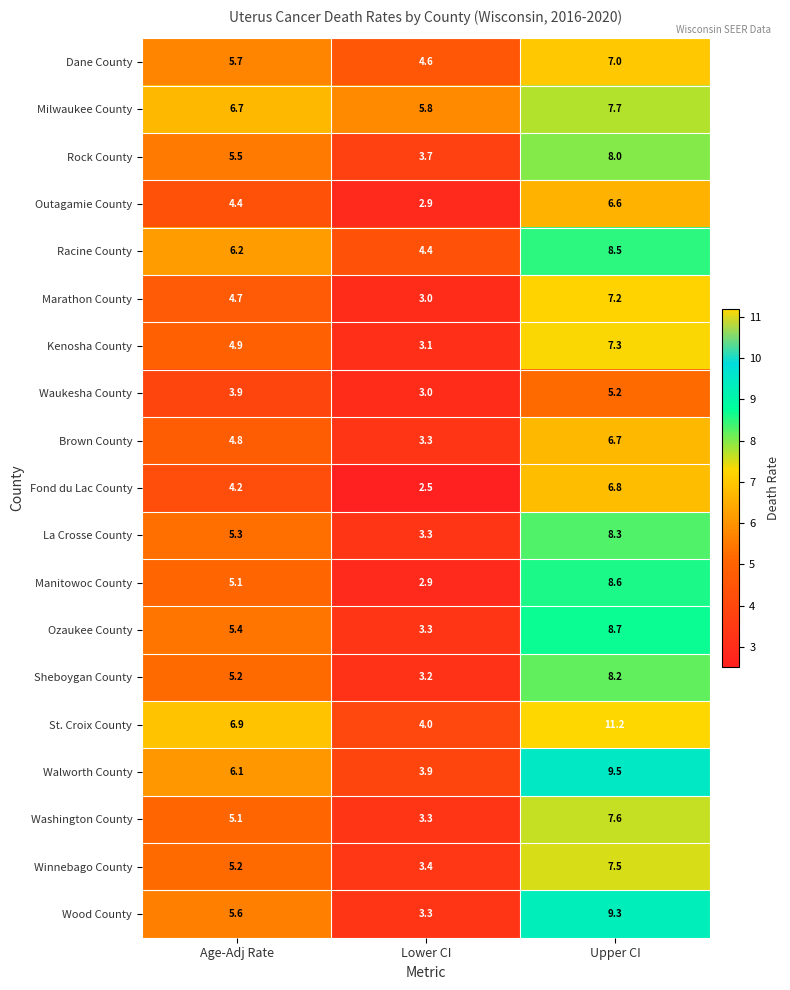

At how many categories does at least one series exceed 10?

1